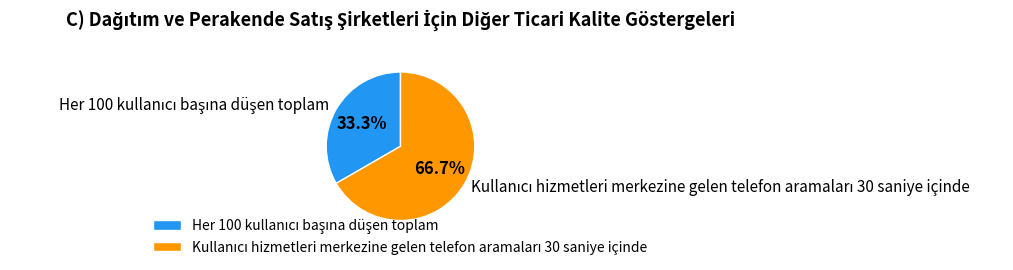

Is there any slice that represents more than half of the pie?

Yes